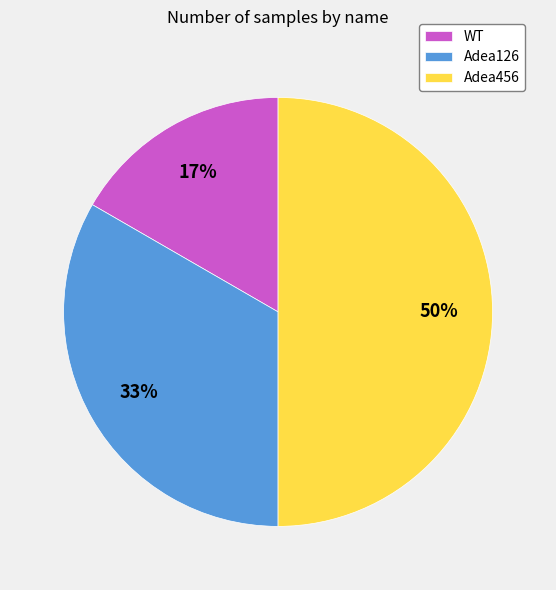

Does WT represent more than half of the total?

No